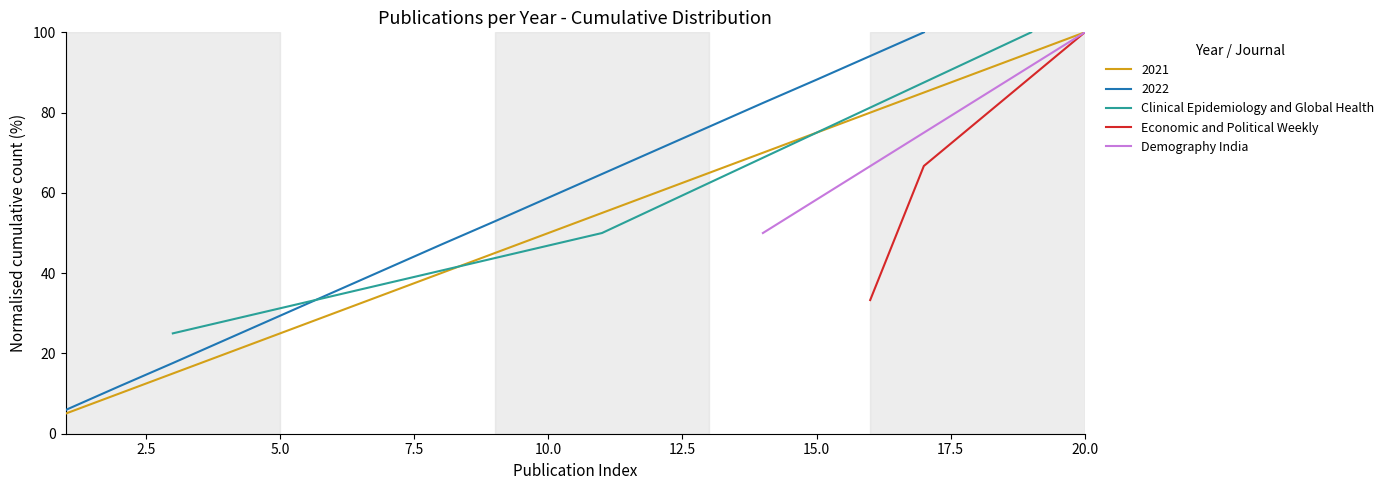

What is the greatest value displayed?

100